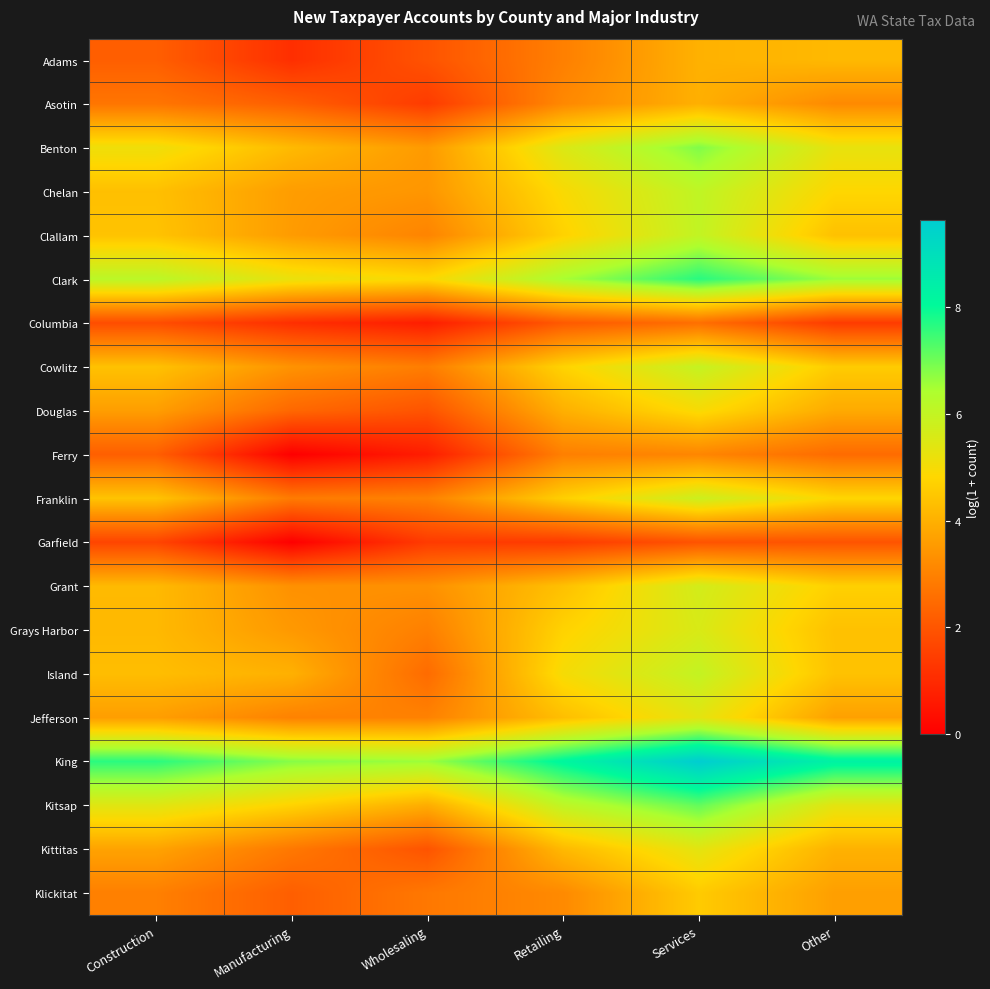

At Construction, list the series in order from largest to smallest.

King, Clark, Kitsap, Benton, Franklin, Clallam, Cowlitz, Chelan, Island, Grant, Grays Harbor, Kittitas, Douglas, Jefferson, Klickitat, Asotin, Adams, Ferry, Columbia, Garfield